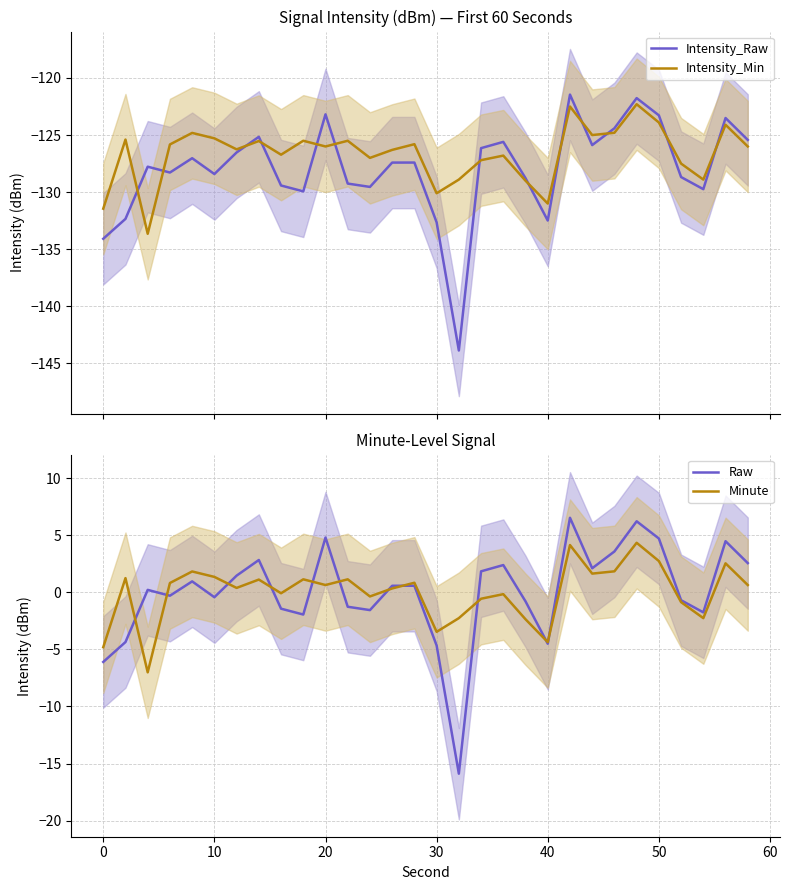

Which series ends up on top after the final intersection of Intensity_Min and Intensity_Raw?

Intensity_Raw